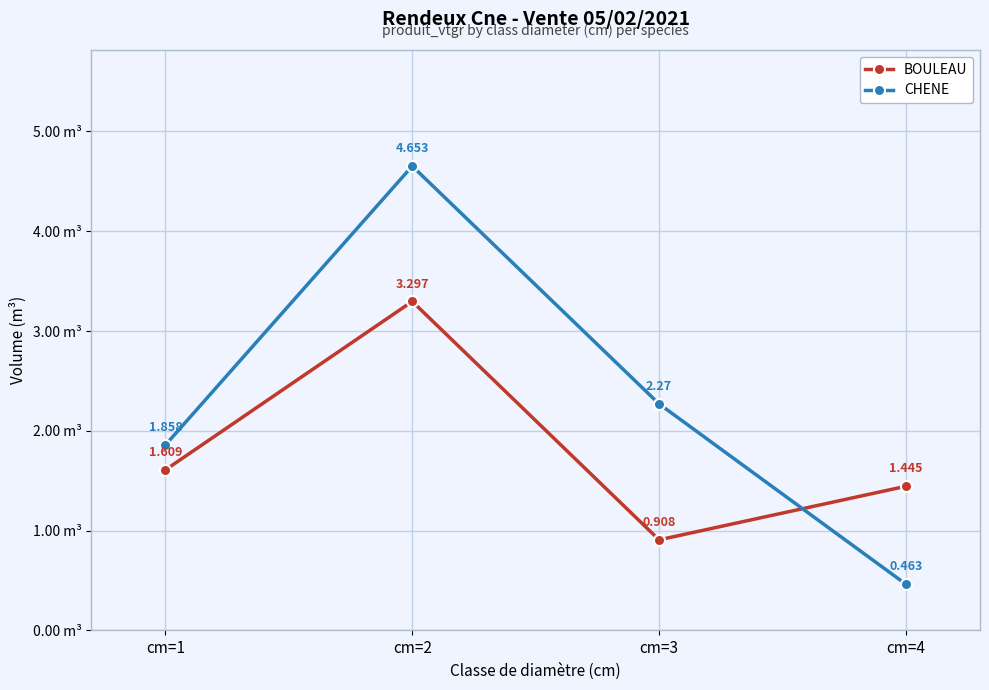

What is the difference between the CHENE values at cm=4 and cm=2?

4.2